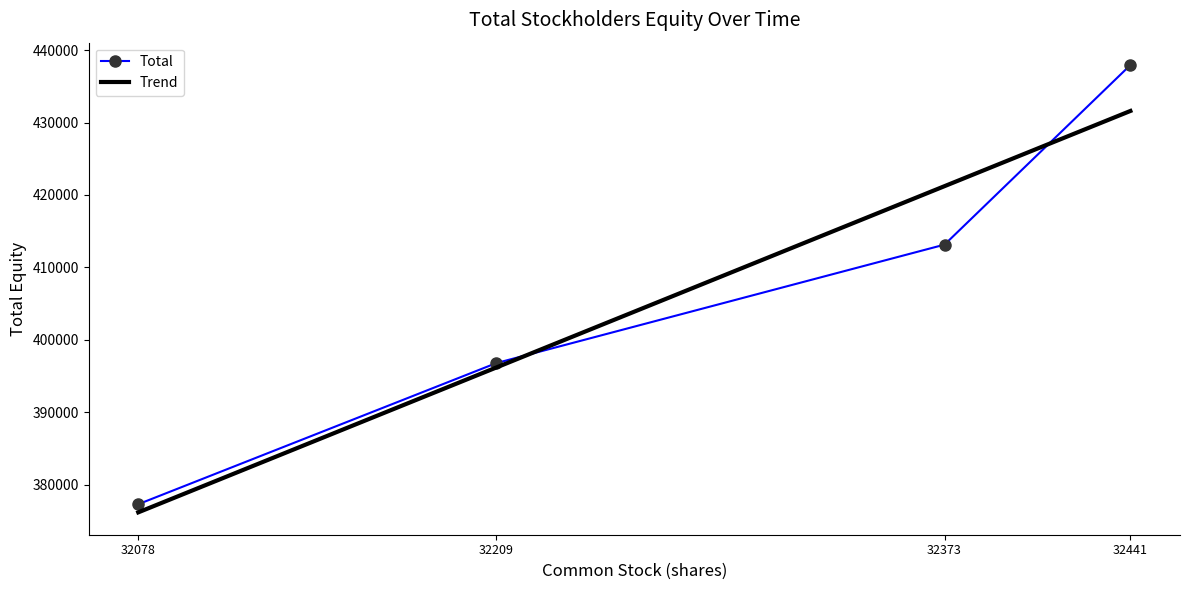

Is it true that Total equals 396795 at 32209?

True